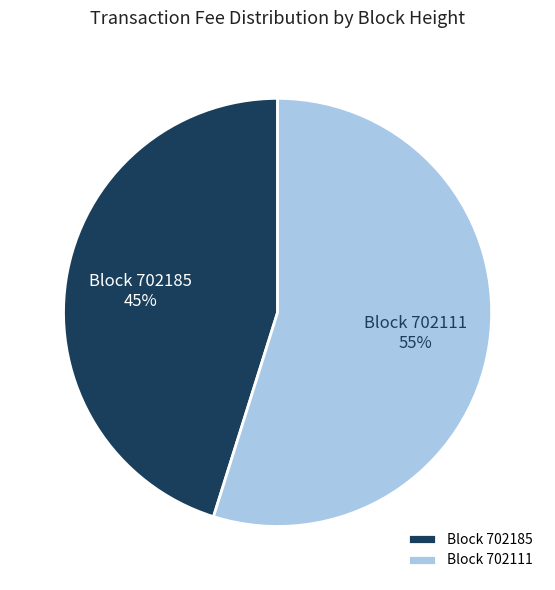

To the nearest percent, what portion does Block 702185 represent?

45%